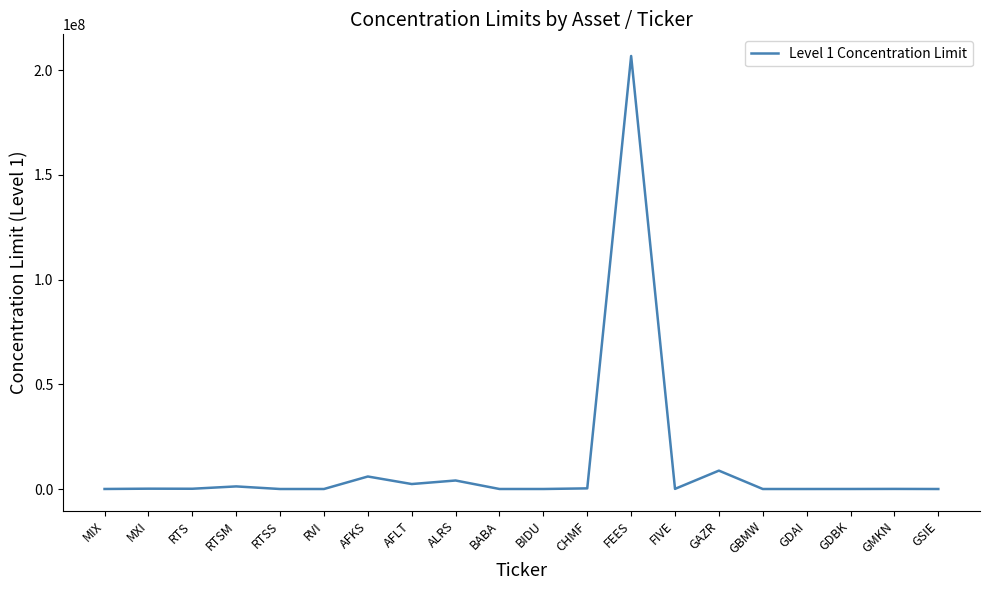

How many lines are shown in the chart?

1